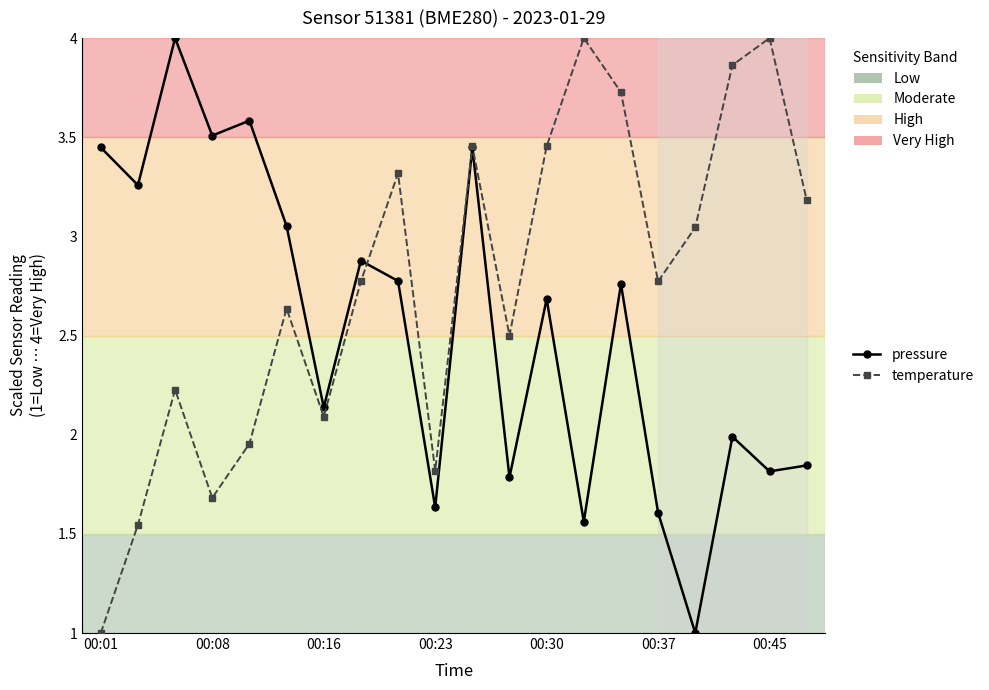

Rank the series by their average value, from highest to lowest.

temperature, pressure